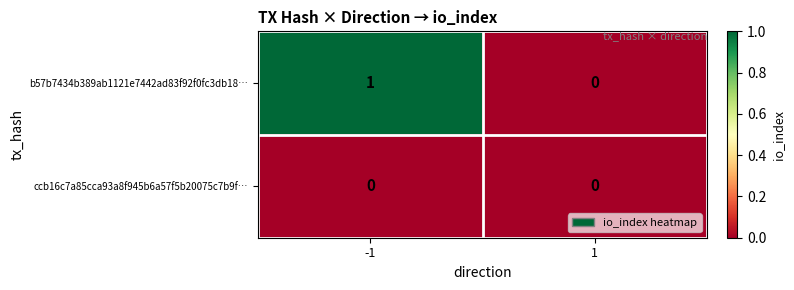

At which category is the sum across all series the highest?

-1